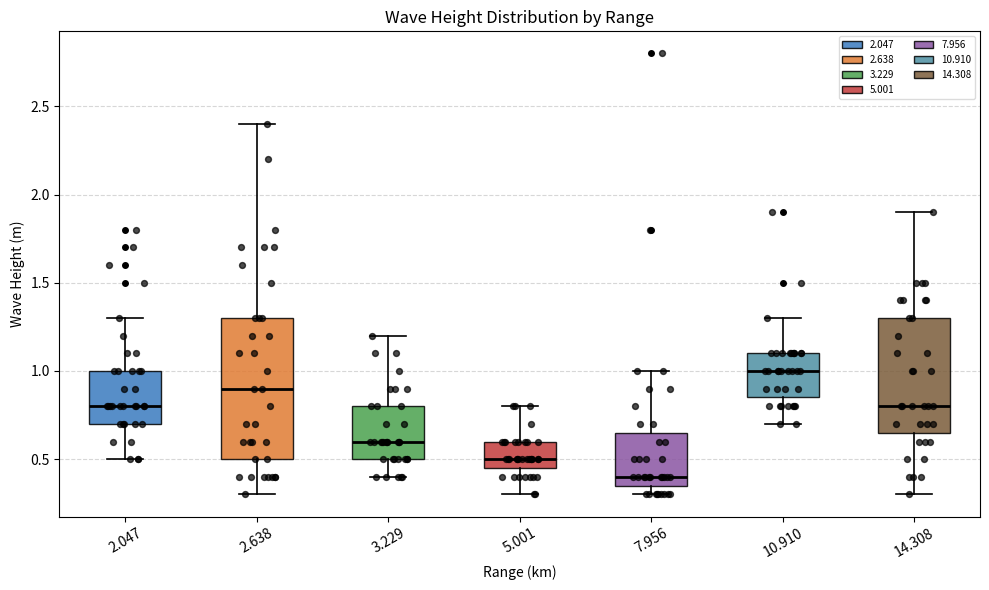

Reading left to right, read every box against the y-axis: the position of its median line, the range the box covers, and the ends of its whiskers. The values are not printed on the chart, so give them approximately, as read against the axis.

2.047: median 0.80, box 0.70 to 1.00, whiskers 0.50 to 1.30
2.638: median 0.90, box 0.50 to 1.30, whiskers 0.30 to 2.40
3.229: median 0.60, box 0.50 to 0.80, whiskers 0.40 to 1.20
5.001: median 0.50, box 0.45 to 0.60, whiskers 0.30 to 0.80
7.956: median 0.40, box 0.35 to 0.65, whiskers 0.30 to 1.00
10.910: median 1.00, box 0.85 to 1.10, whiskers 0.70 to 1.30
14.308: median 0.80, box 0.65 to 1.30, whiskers 0.30 to 1.90